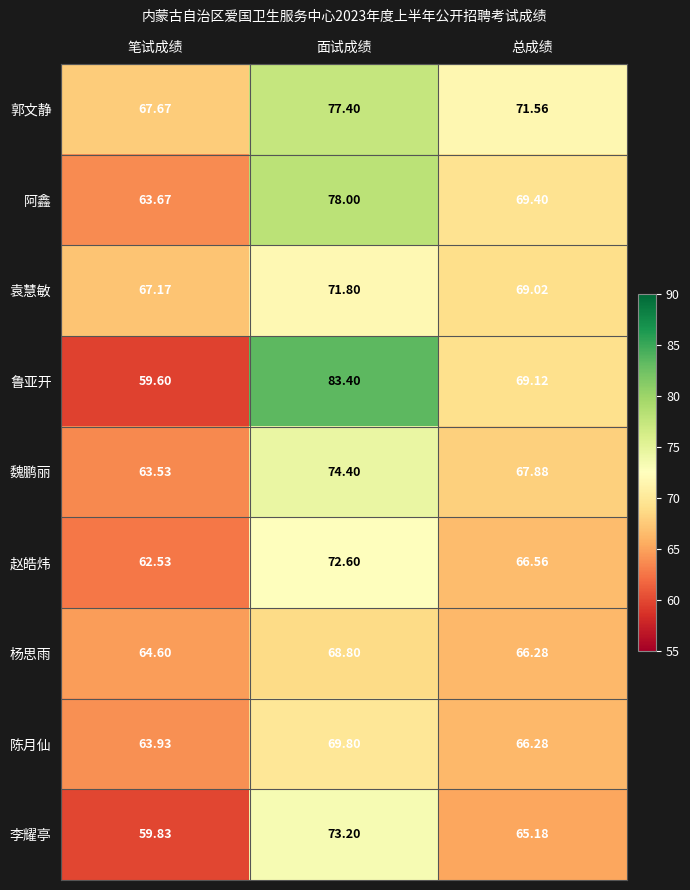

Where is 郭文静 nearest to the value 72?

总成绩